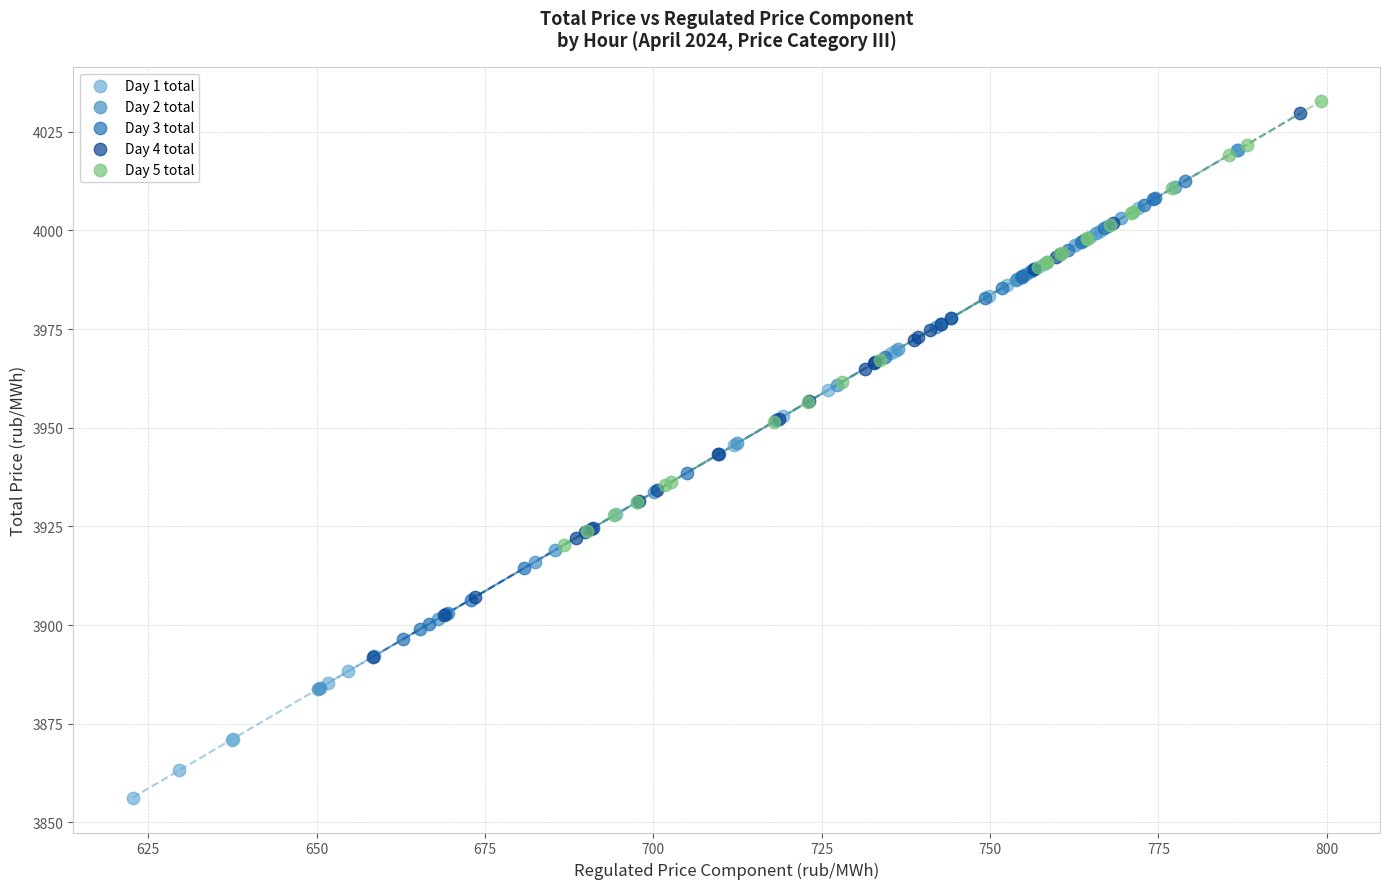

What are all the series names shown in the legend?

Day 1 total, Day 2 total, Day 3 total, Day 4 total, Day 5 total